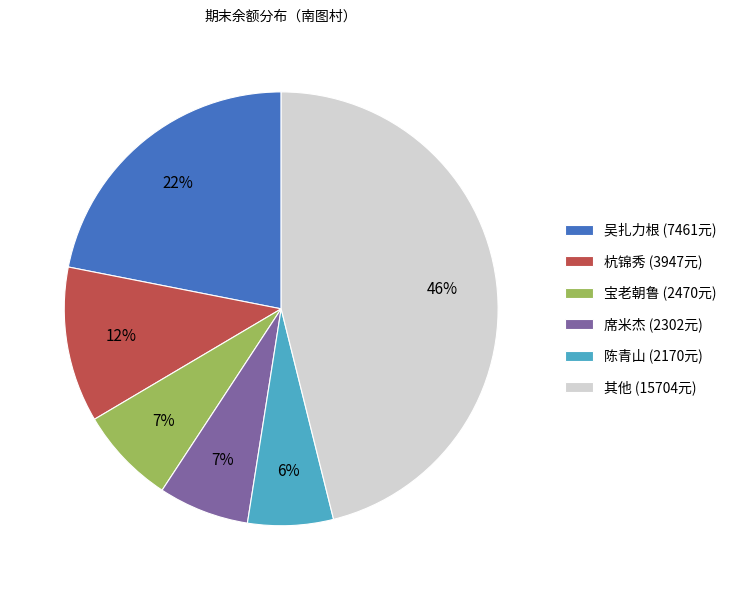

Is it true that 席米杰 (2302元) is 7% of the pie?

True